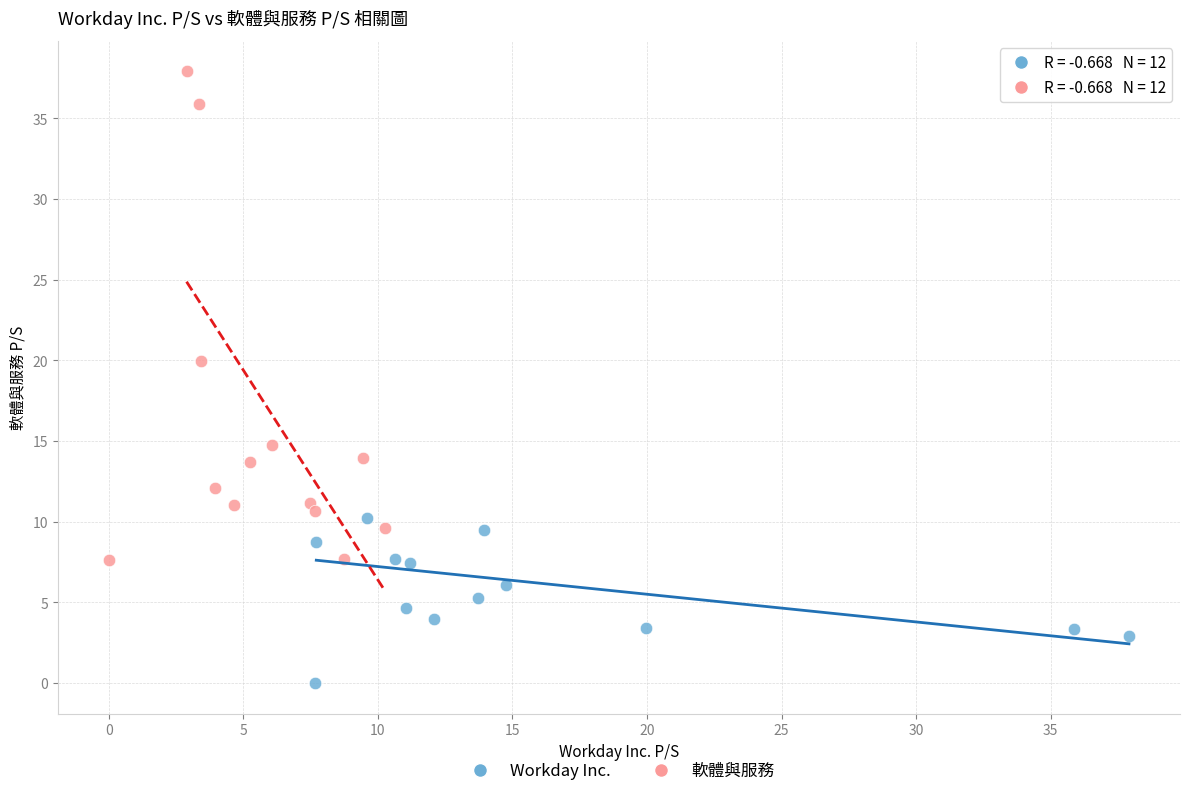

Which series has the largest Y range (max minus min)?

軟體與服務